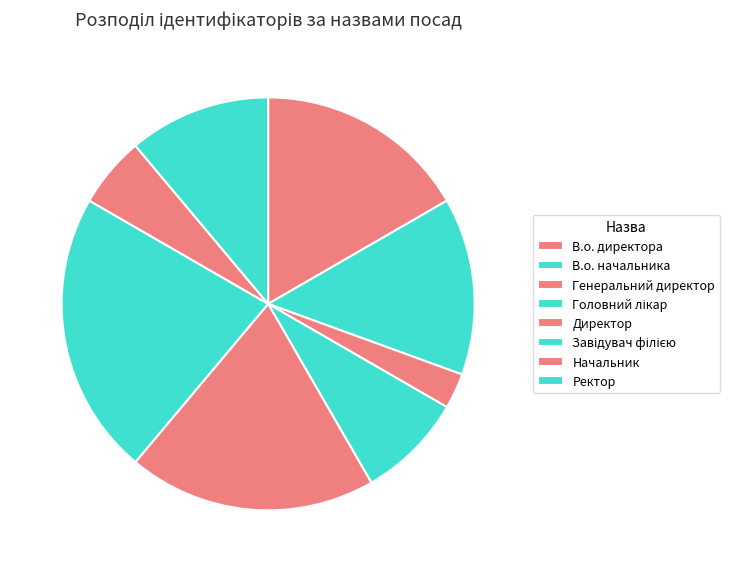

Is it true that В.о. начальника is 14% of the pie?

True